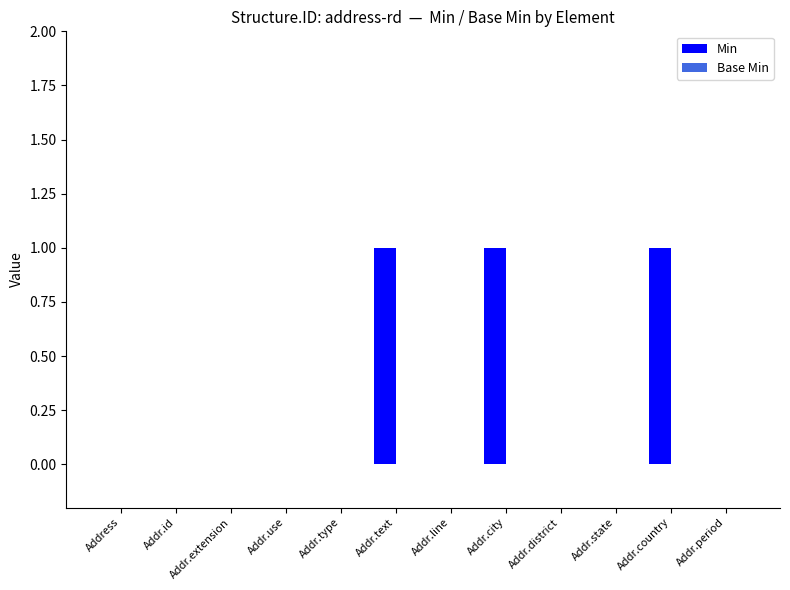

The value at Addr.text is 0. True or false?

False